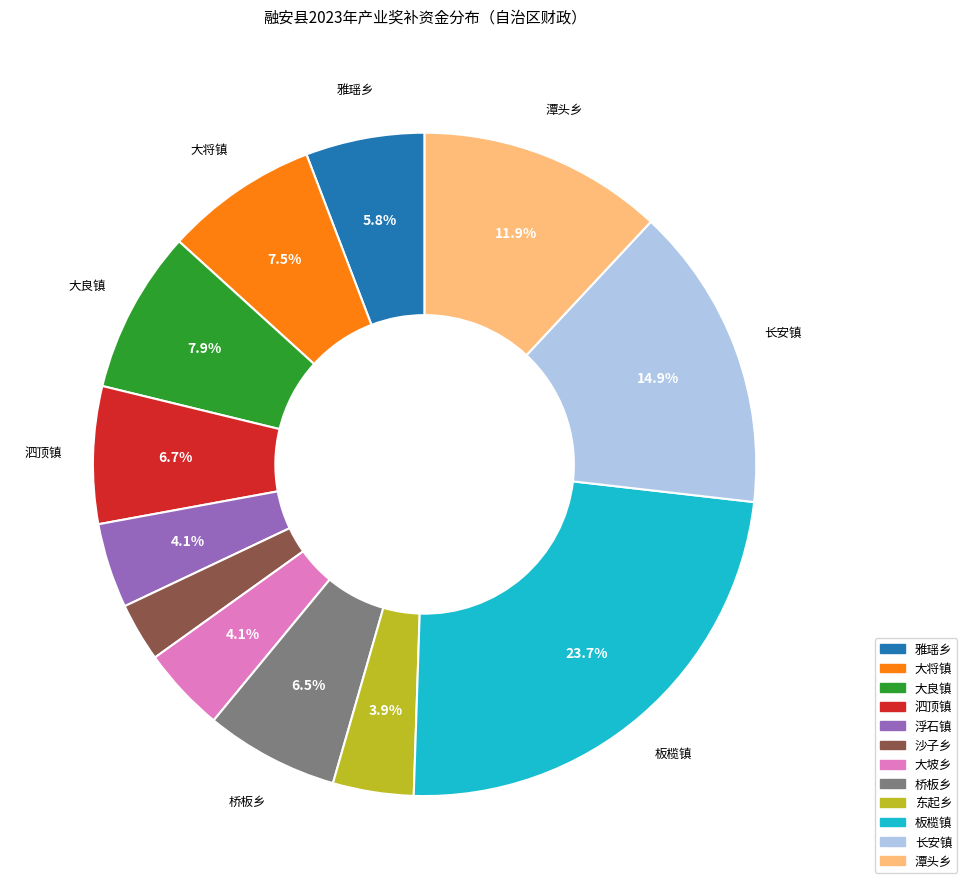

To the nearest percent, what is the difference between the 大将镇 and 板榄镇 slice percentages?

16%